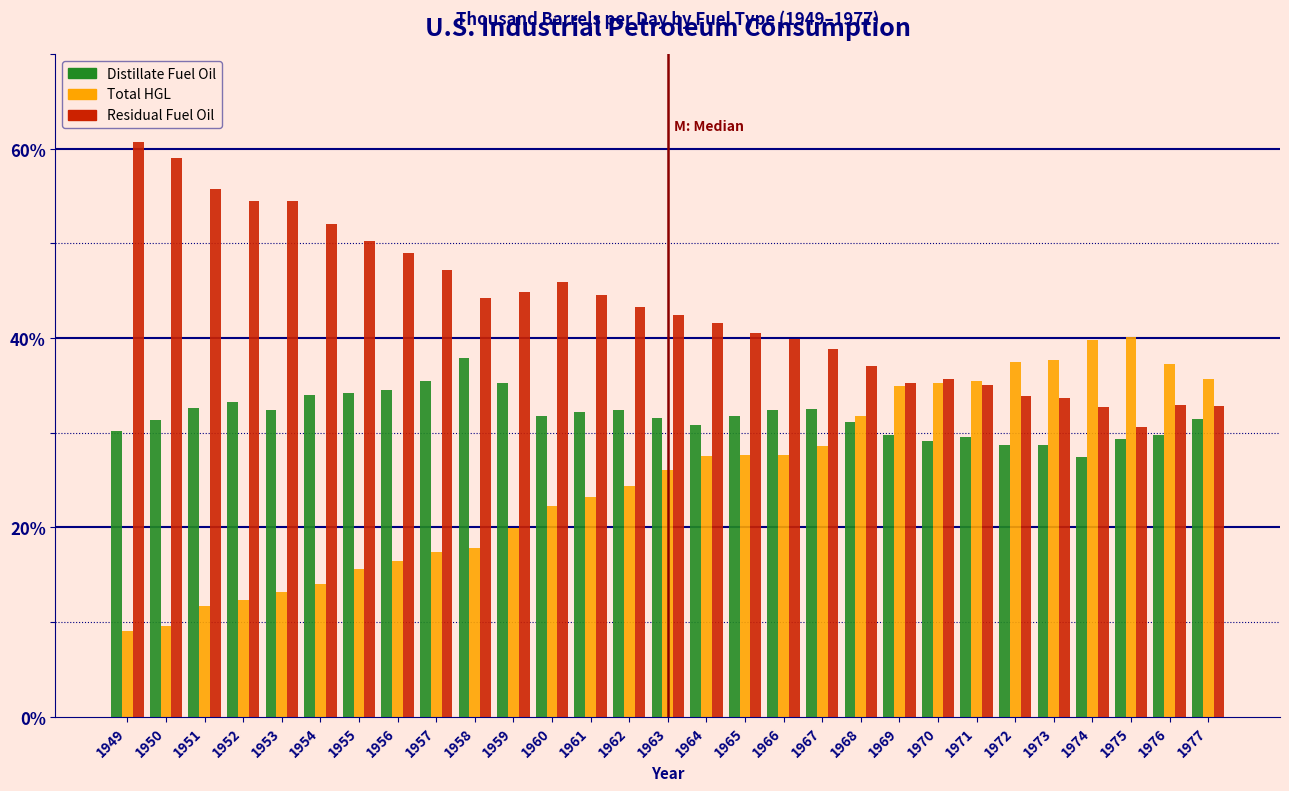

What is the sum of the Residual Fuel Oil values at 1977 and 1962?

76.1